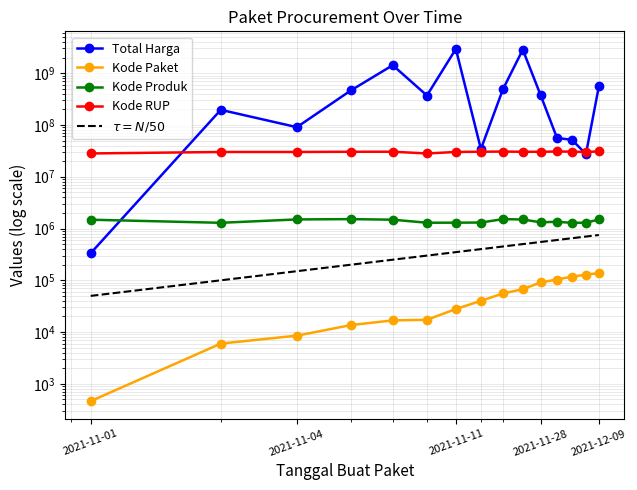

True or false: Kode Paket and Kode RUP cross at least once.

False